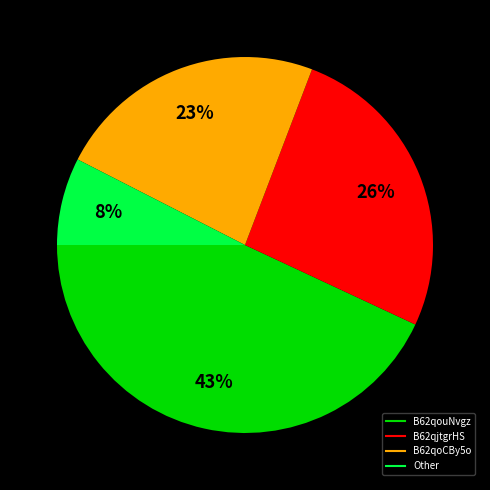

Is there a majority slice in this chart?

No